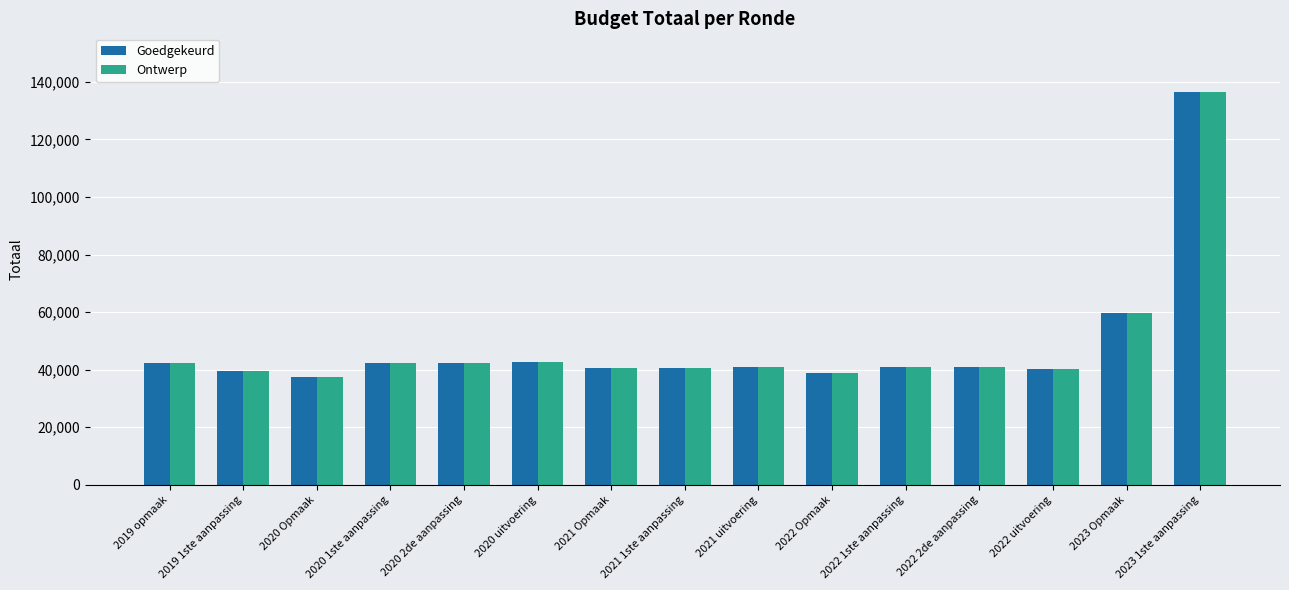

Which category has the lowest value in the Ontwerp series?

2020 Opmaak